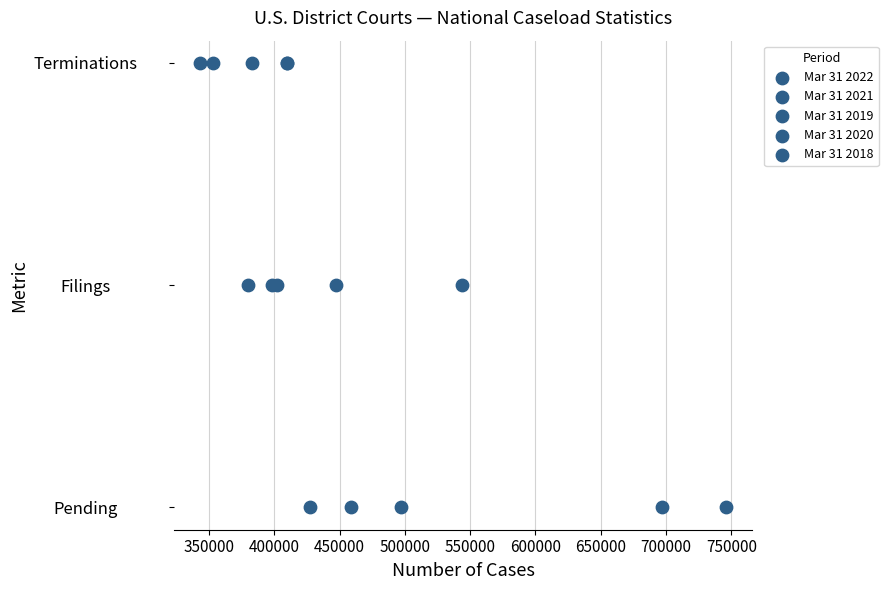

Which series contains the highest Y value?

Mar 31 2022